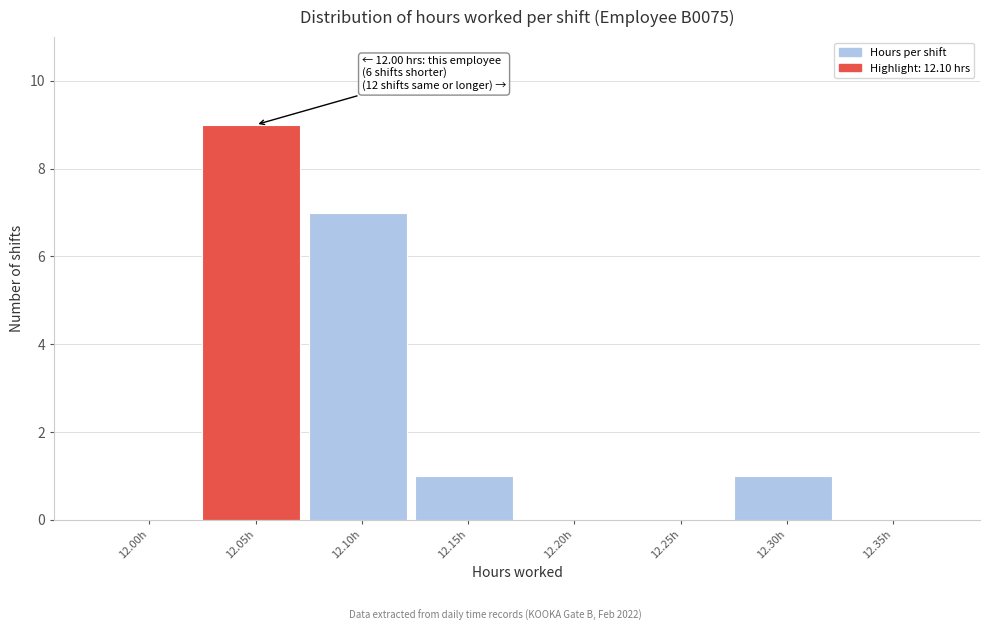

Reading left to right, what are all the values shown in this chart?

12.00h=0	12.05h=9	12.10h=7	12.15h=1	12.20h=0	12.25h=0	12.30h=1	12.35h=0